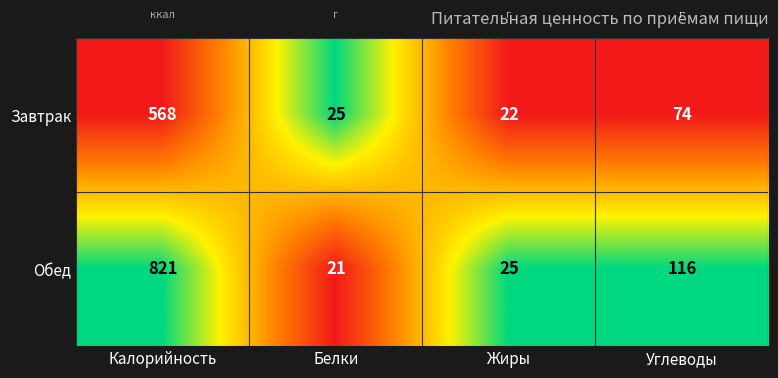

What is the total value across all series at Белки?

46